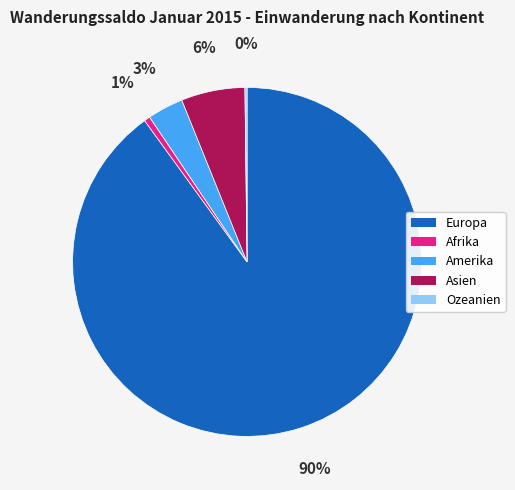

True or false: Asien accounts for 6% of the total.

True